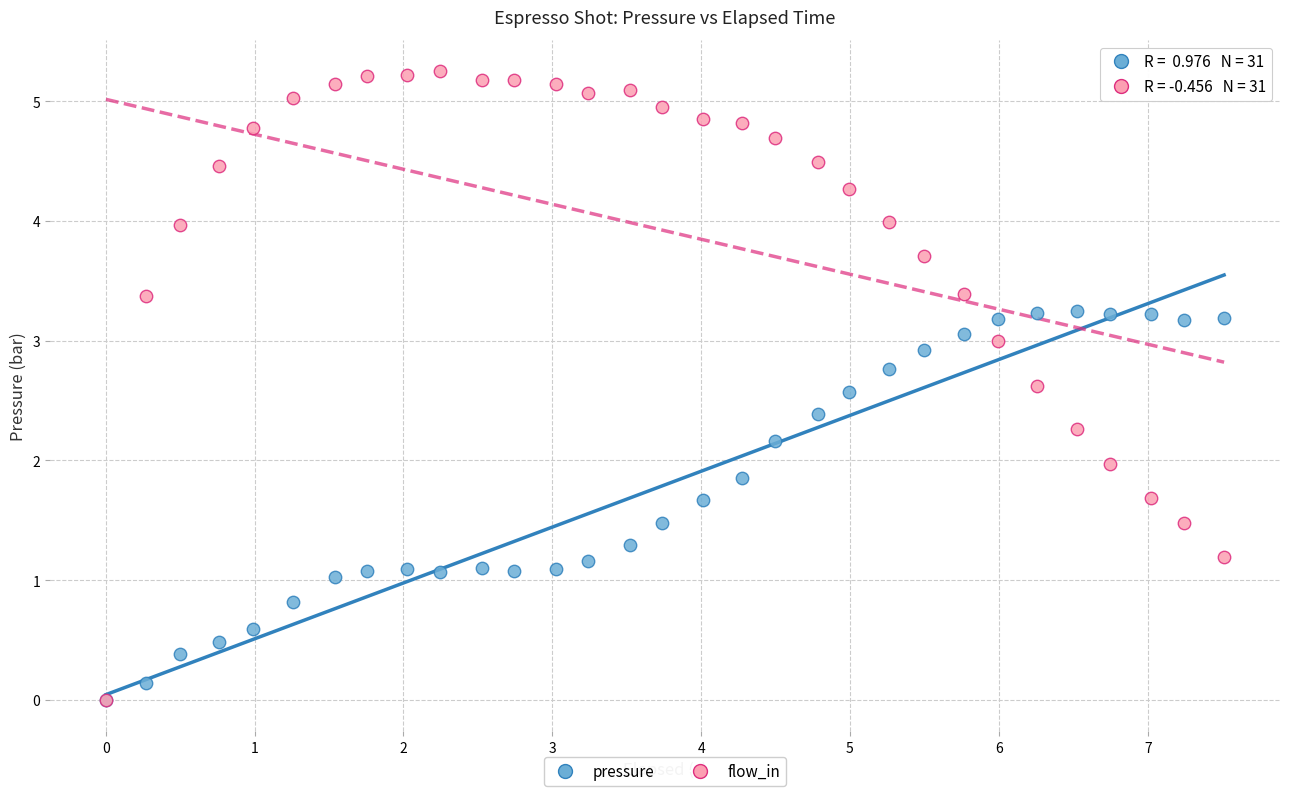

Which series reaches the maximum Y coordinate?

flow_in